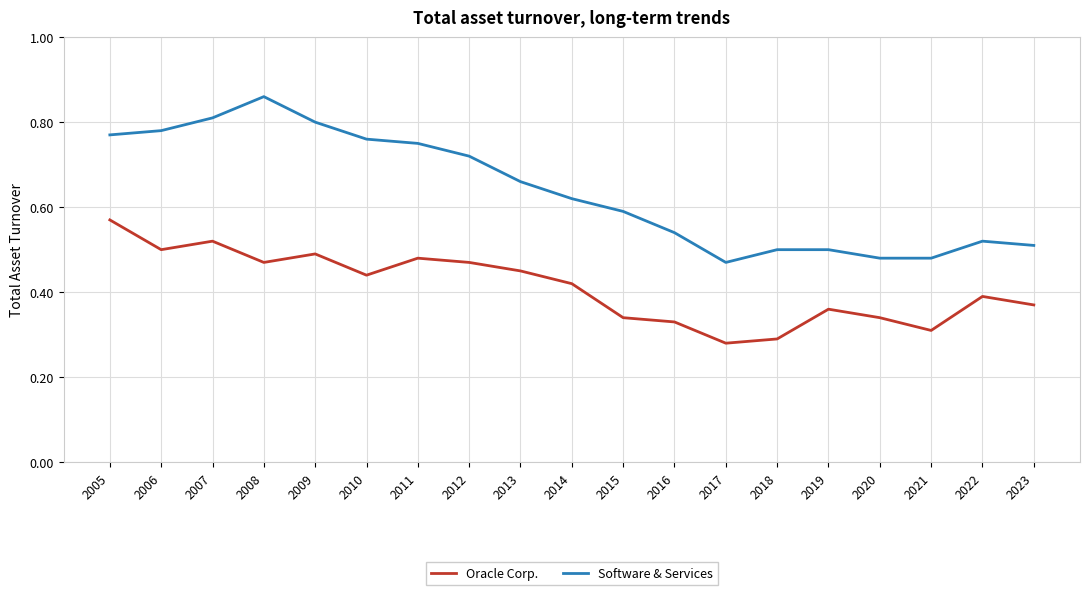

Rank the series by their average value, from highest to lowest.

Software & Services, Oracle Corp.